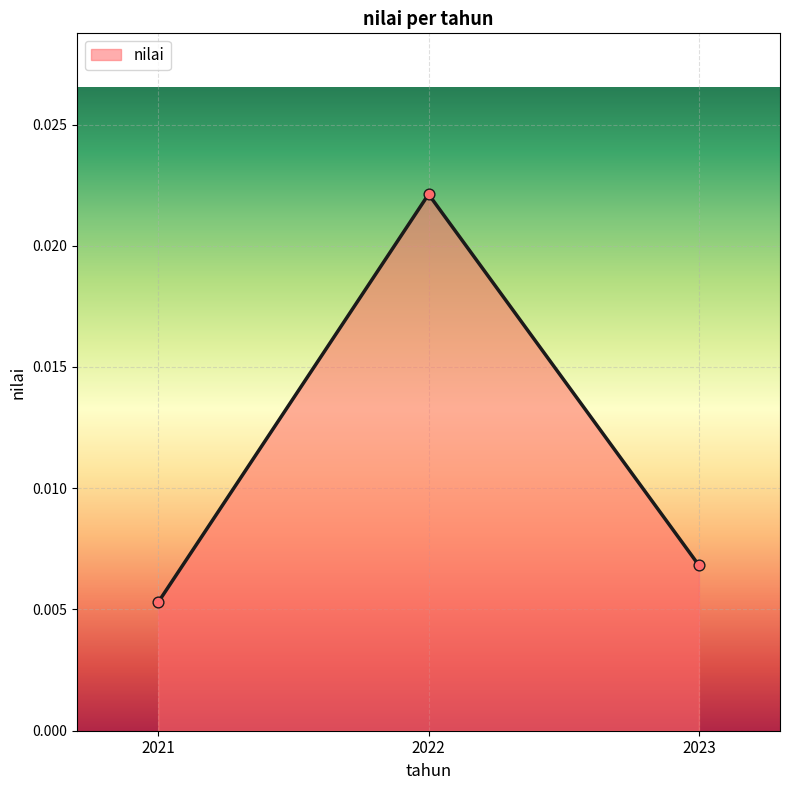

Which has a higher value, 2021 or 2023?

2023